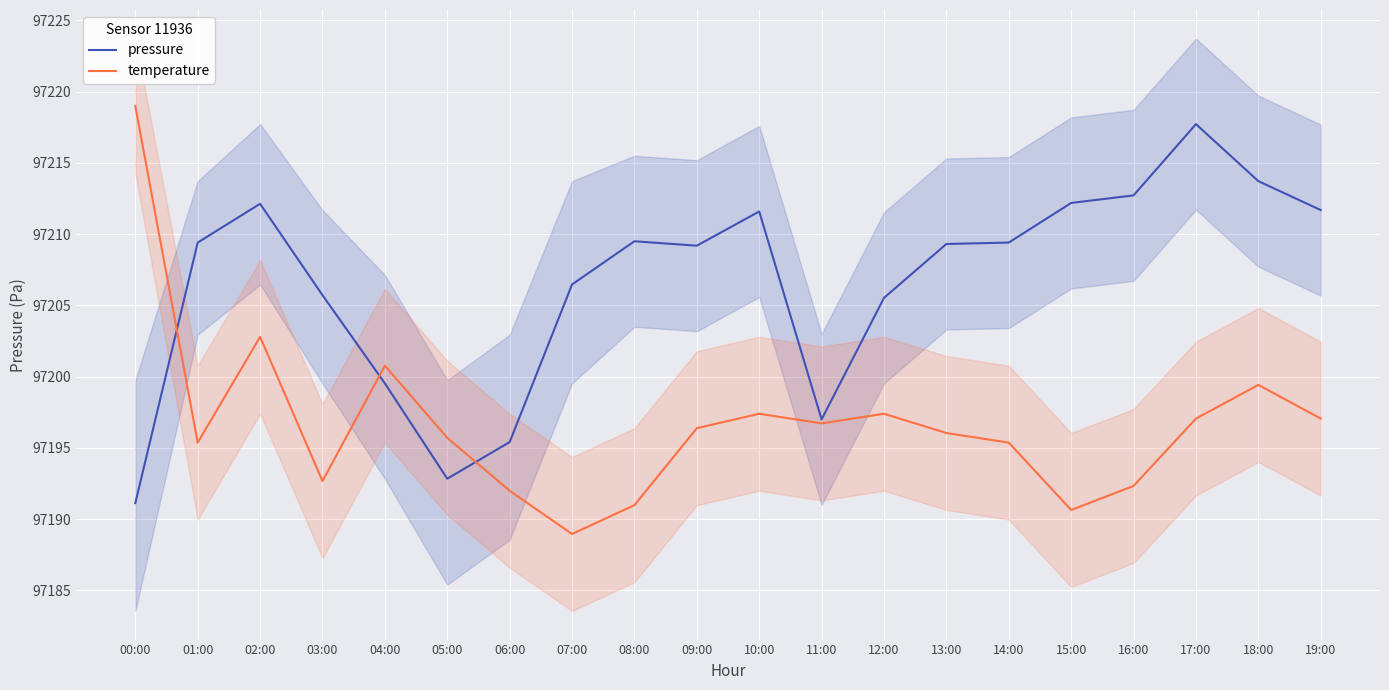

At which label does temperature first exceed 97196?

00:00